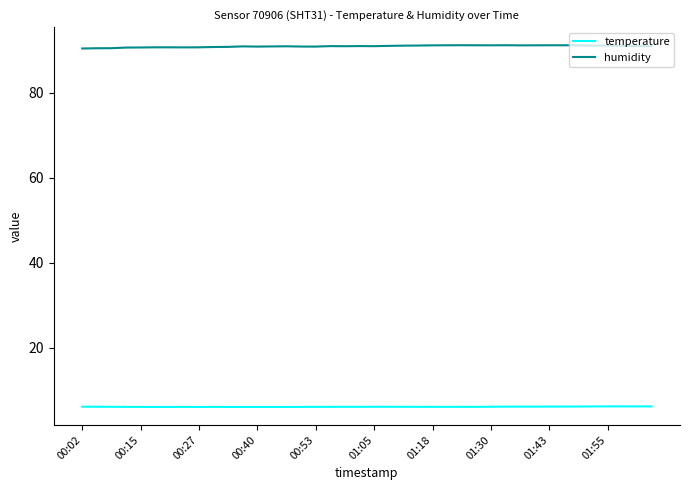

What is the lowest value of the temperature series?

6.0